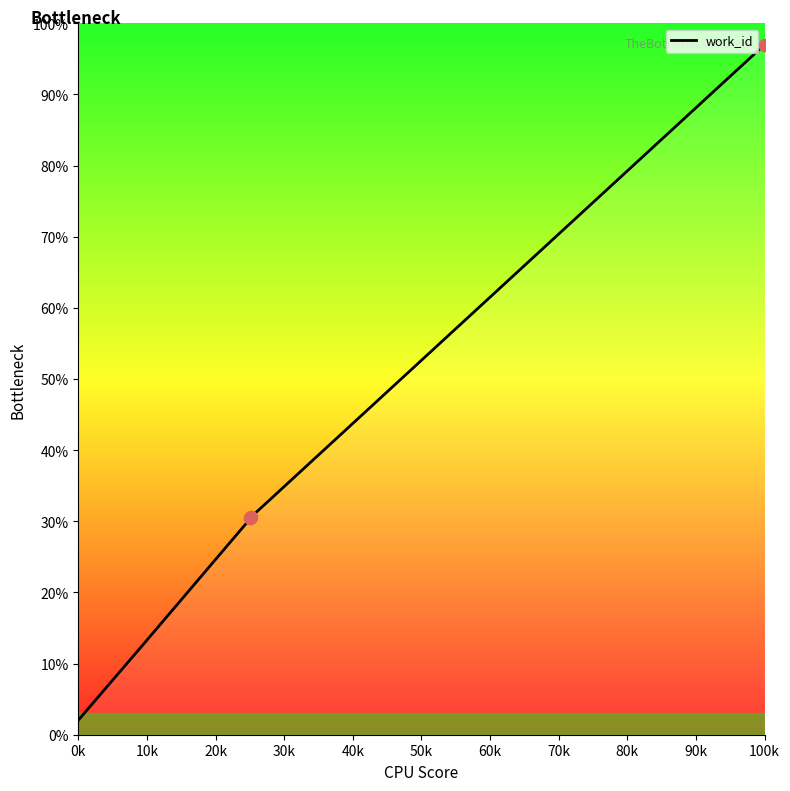

What is the minimum value shown in the chart?

2.0